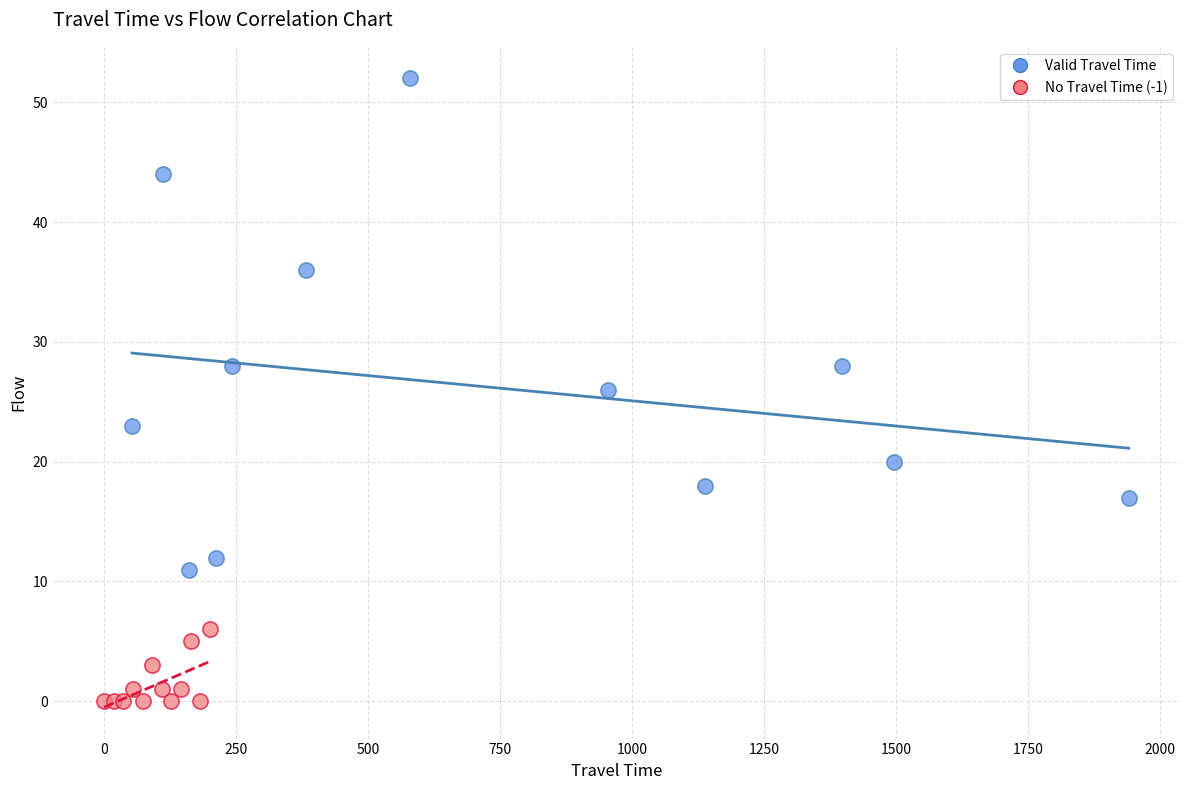

Which series contains the lowest Y value?

No Travel Time (-1)